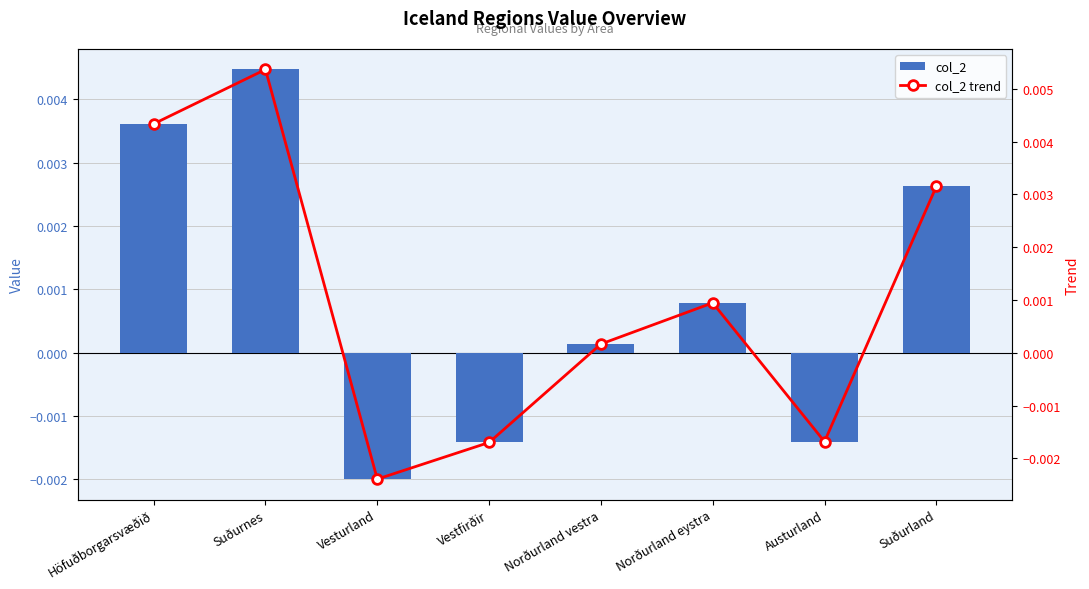

Reading left to right, extract all data points from this chart.

col_2: 0.0	0.0	-0.0	-0.0	0.0	0.0	-0.0	0.0
col_2 trend: 0.0	0.0	-0.0	-0.0	0.0	0.0	-0.0	0.0